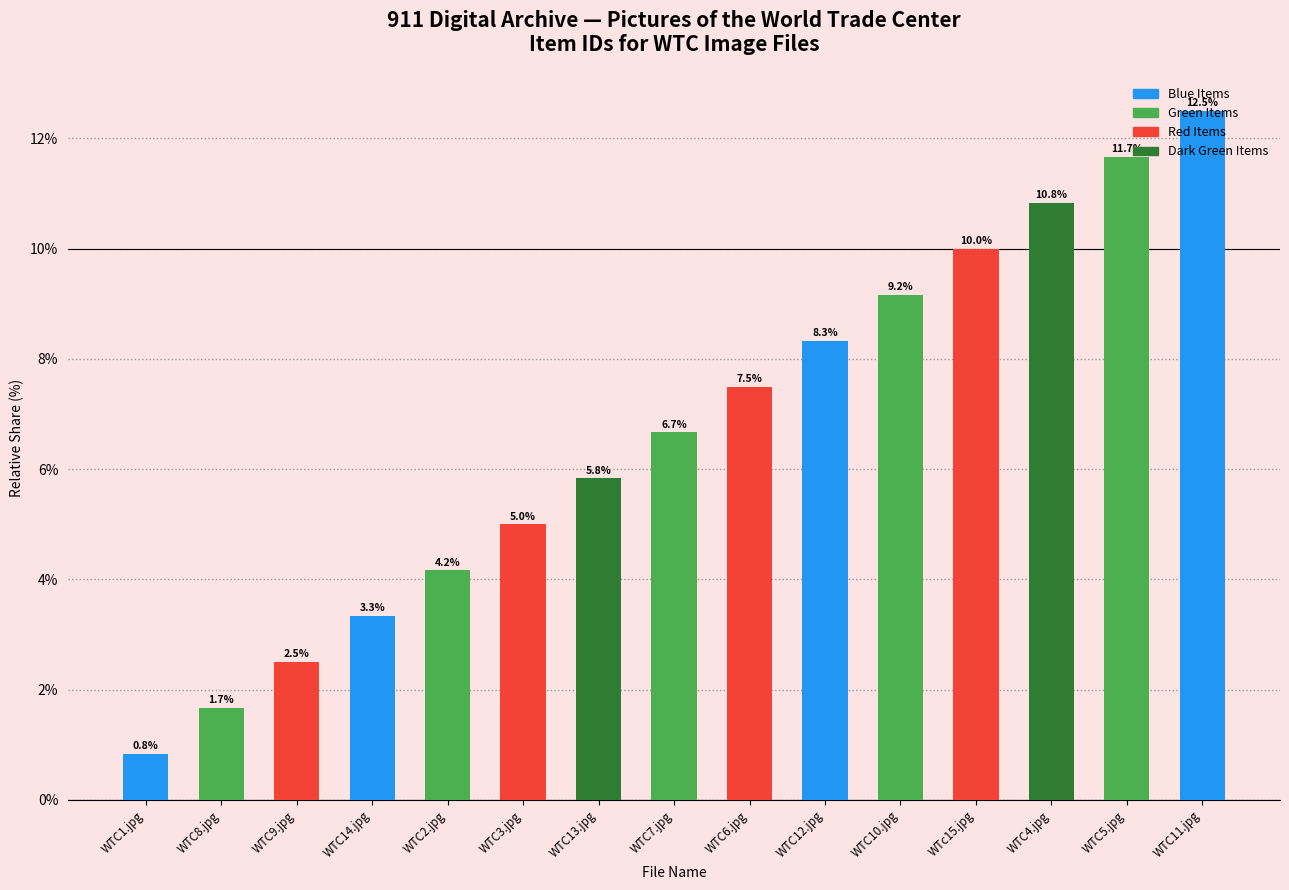

What value does the data have at WTc15.jpg?

10.0